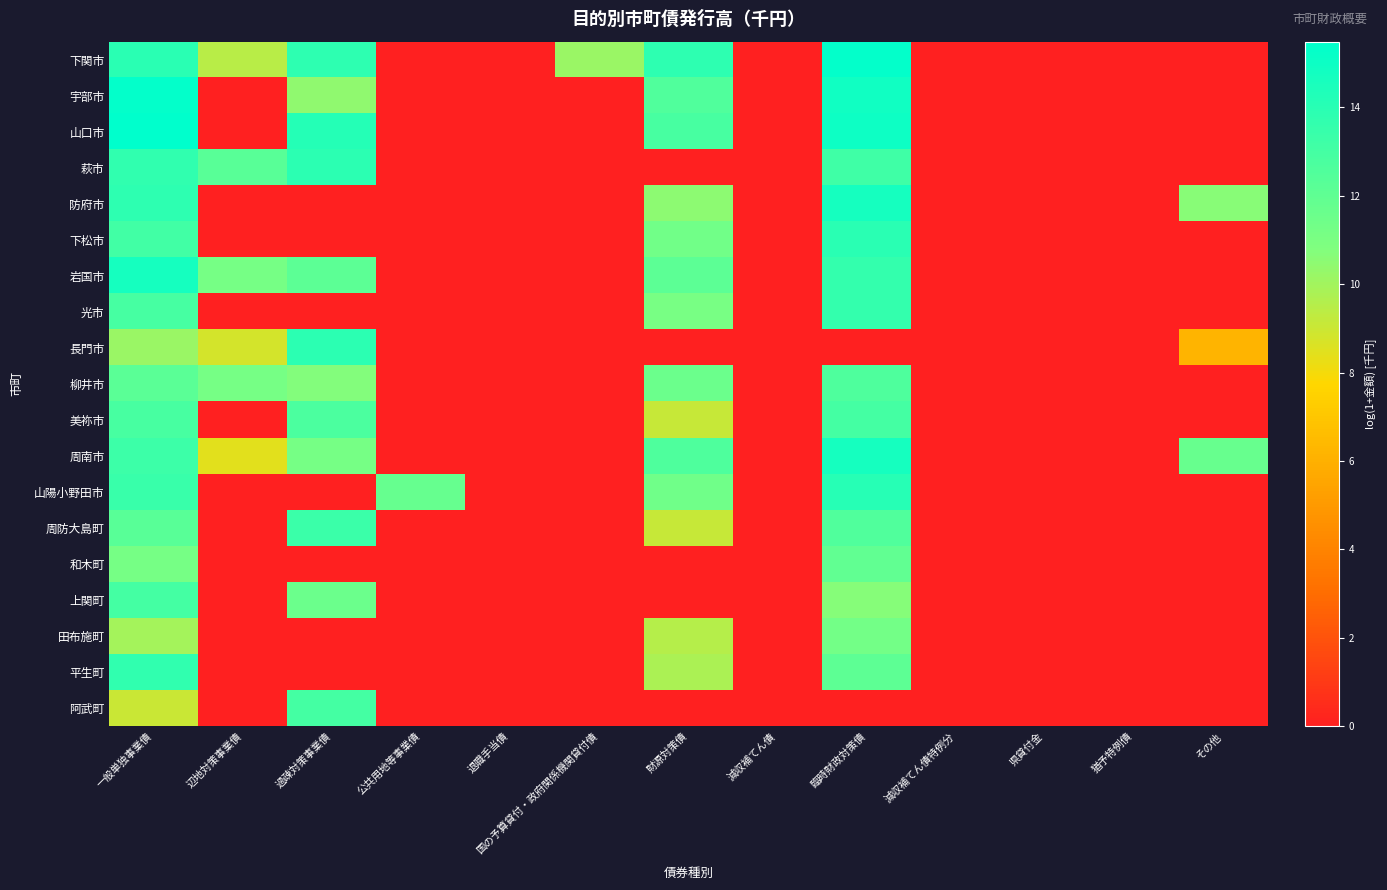

Which series has the largest total across all categories?

下関市